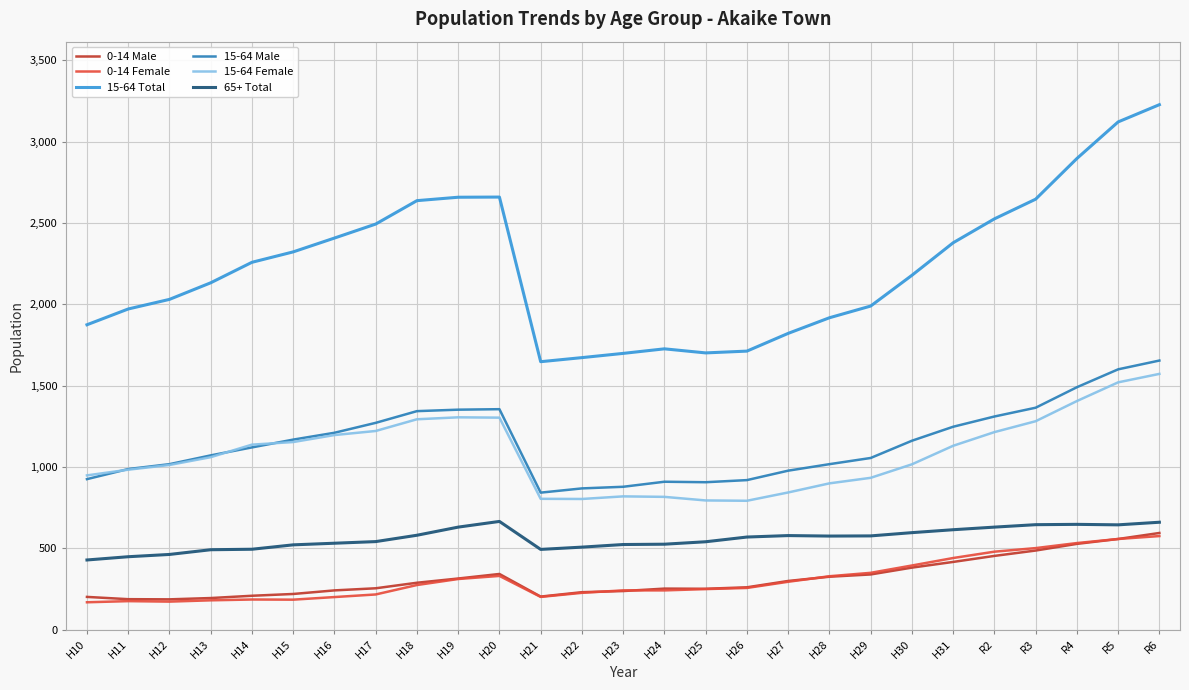

At how many categories does at least one series exceed 890?

27